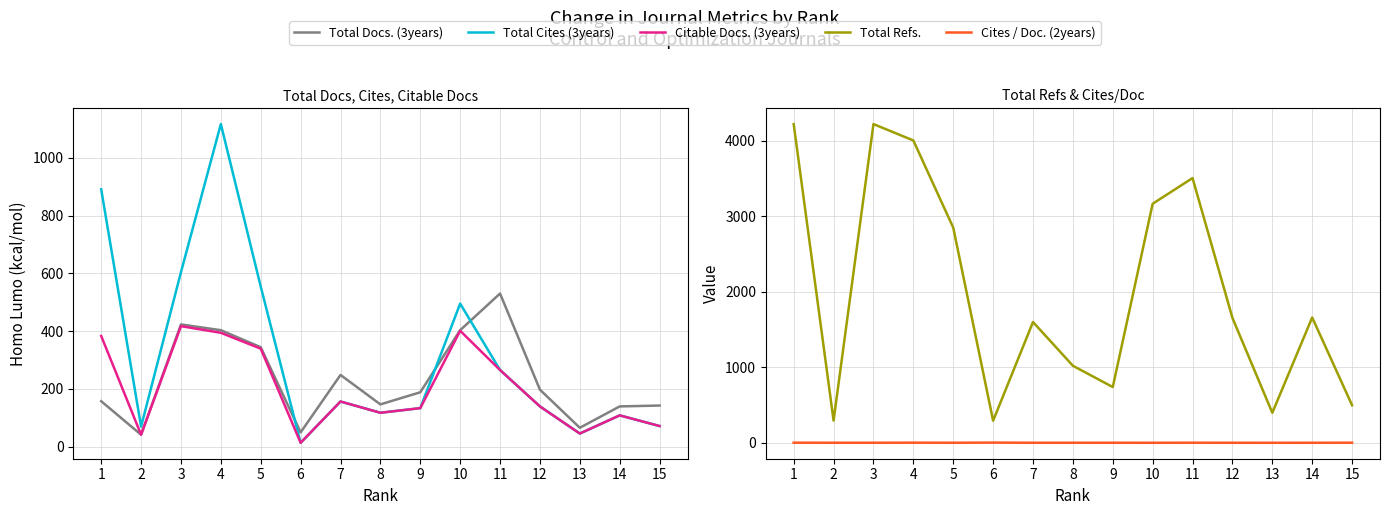

Reading right to left, transcribe all the data shown in this chart.

Total Docs. (3years): 15=142.0	14=139.0	13=65.0	12=197.0	11=530.0	10=403.0	9=188.0	8=146.0	7=248.0	6=49.0	5=344.0	4=403.0	3=423.0	2=41.0	1=157.0
Total Cites (3years): 15=71.0	14=108.0	13=45.0	12=139.0	11=265.0	10=495.0	9=133.0	8=117.0	7=156.0	6=13.0	5=554.0	4=1117.0	3=604.0	2=69.0	1=891.0
Citable Docs. (3years): 15=71.0	14=108.0	13=45.0	12=139.0	11=265.0	10=401.0	9=133.0	8=117.0	7=156.0	6=13.0	5=339.0	4=394.0	3=417.0	2=41.0	1=383.0
Total Refs.: 15=498.0	14=1660.0	13=398.0	12=1655.0	11=3506.0	10=3166.0	9=739.0	8=1021.0	7=1600.0	6=293.0	5=2850.0	4=4004.0	3=4221.0	2=295.0	1=4220.0
Cites / Doc. (2years): 15=2.0	14=1.2	13=0.9	12=1.3	11=1.8	10=1.1	9=1.4	8=1.3	7=1.3	6=3.5	5=1.5	4=2.4	3=1.4	2=1.5	1=2.2